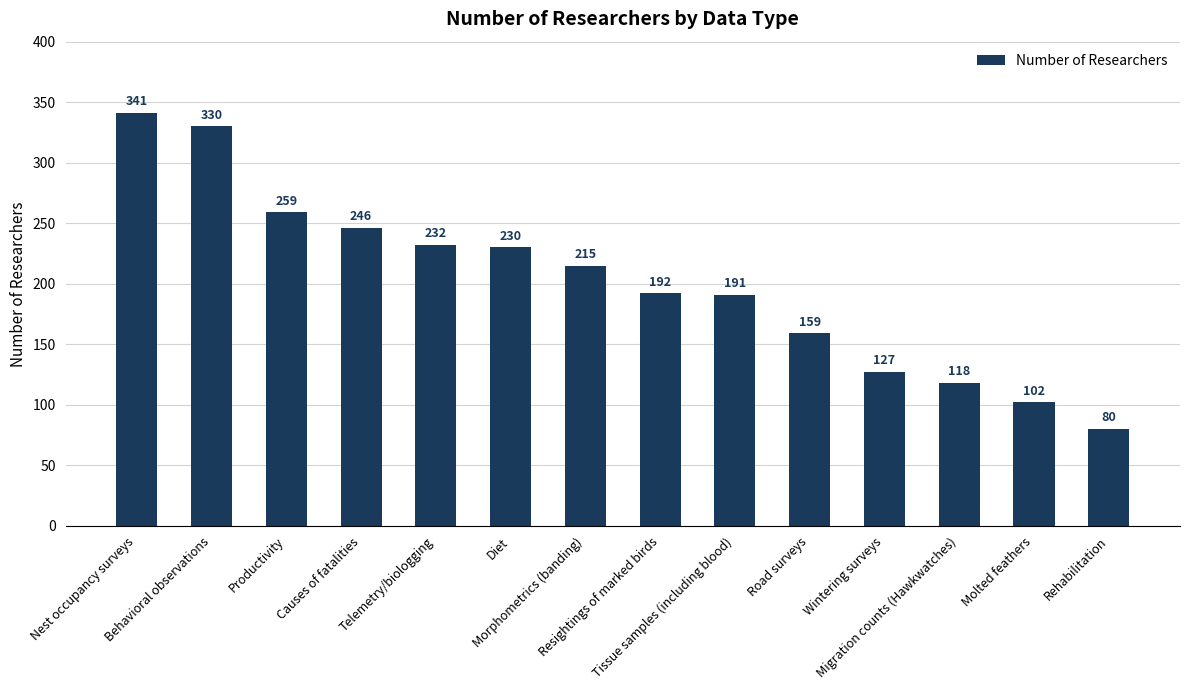

What is the difference between the maximum and second lowest values?

239